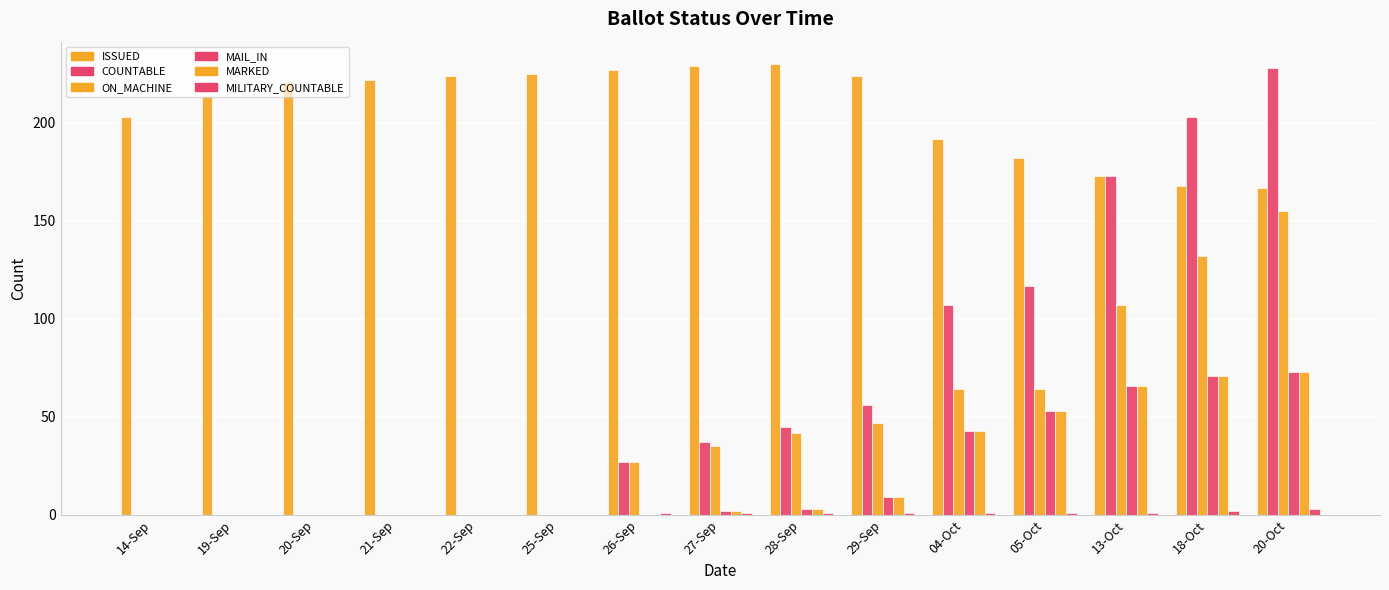

At which label is MARKED closest to 36?

04-Oct